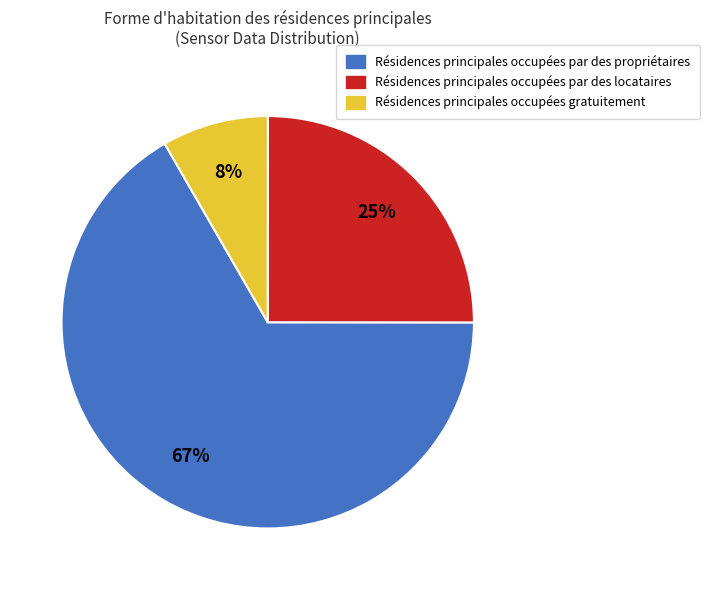

Does any single category account for the majority?

Yes